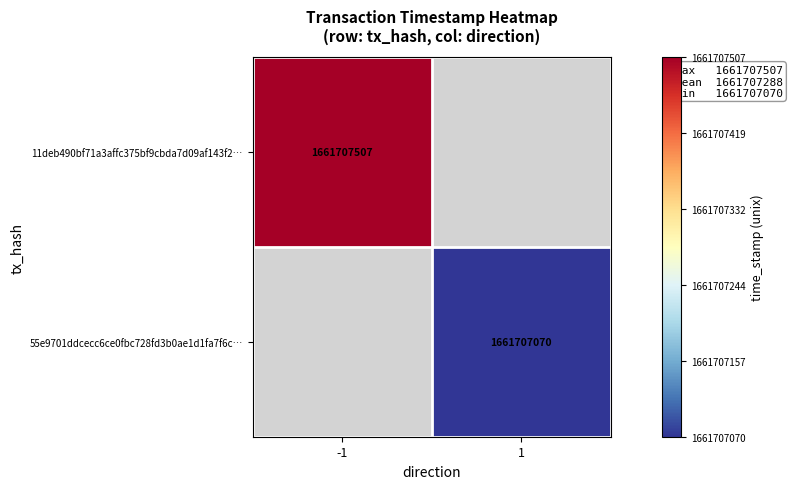

Count the number of categories in the chart.

2